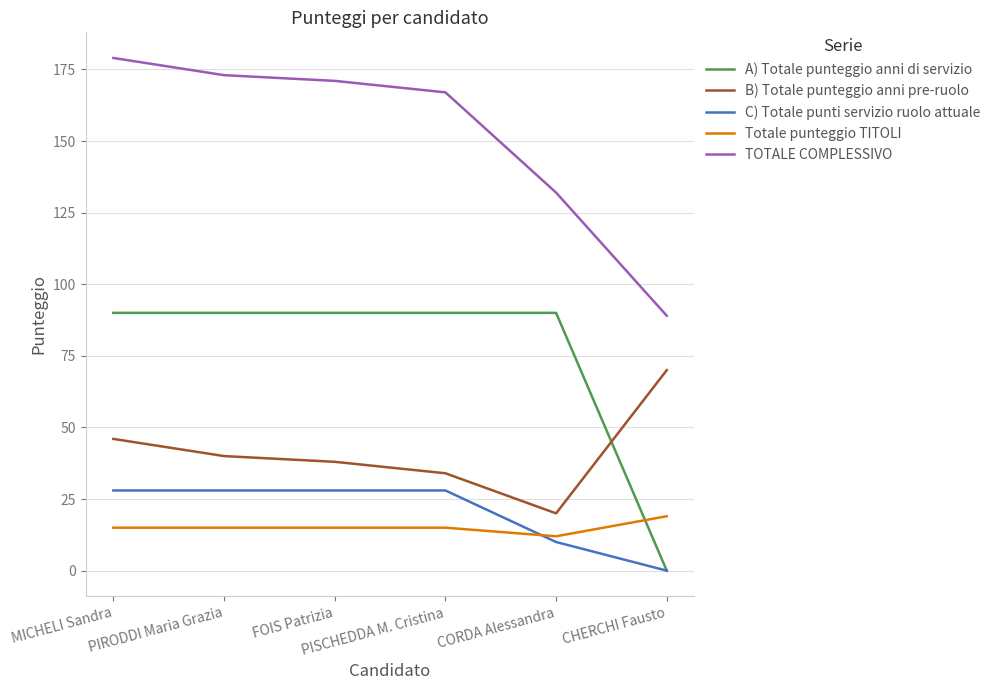

Count the number of categories in the chart.

6